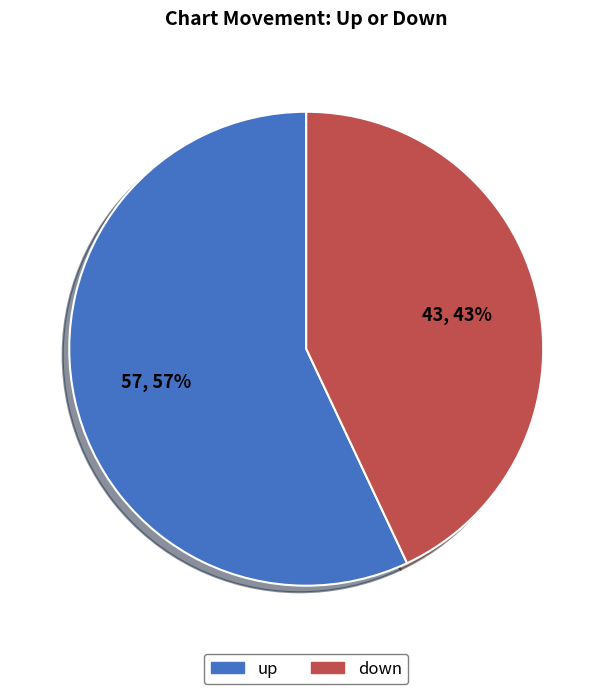

How many slices are in this pie chart?

2